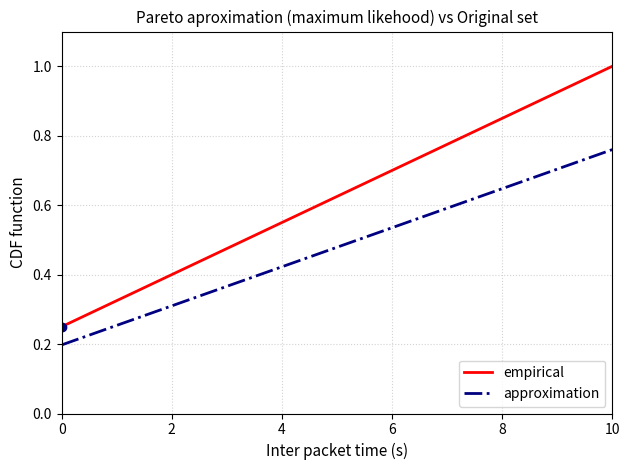

True or false: empirical has more than 1 interior local peaks.

False